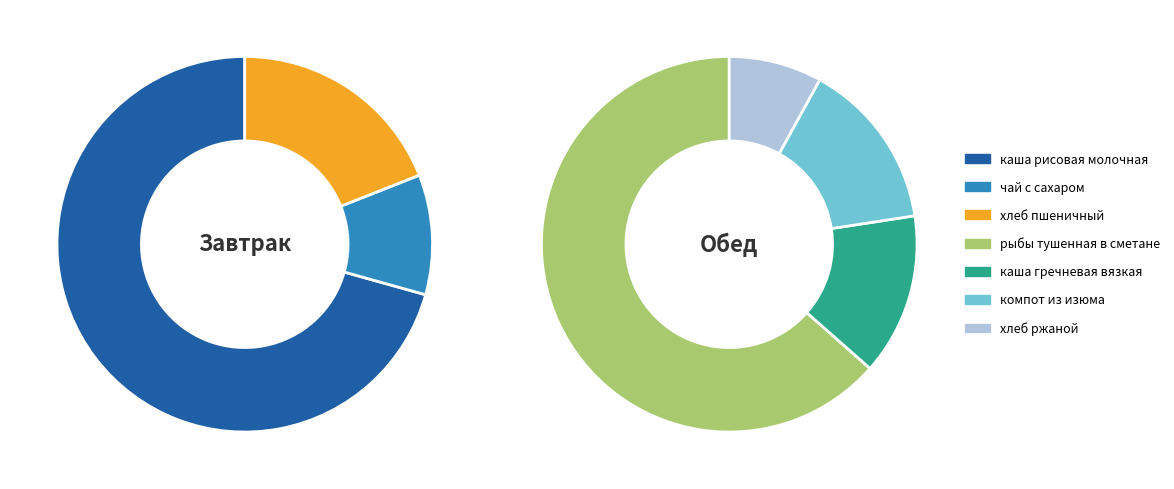

Which has a higher value, каша рисовая молочная or хлеб пшеничный?

каша рисовая молочная